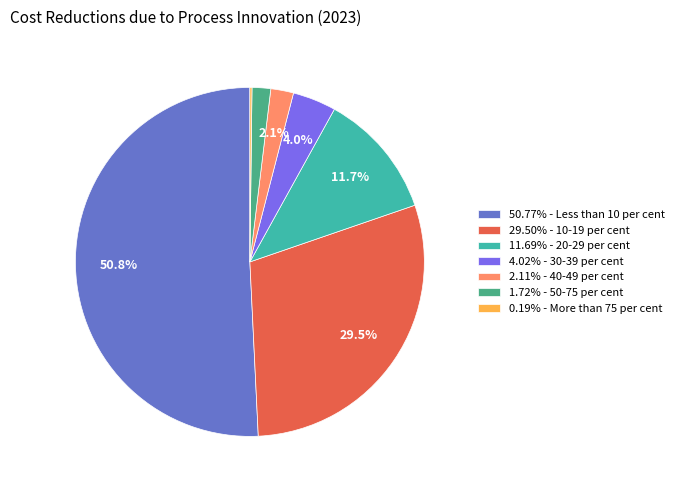

Is there any slice that represents more than half of the pie?

Yes